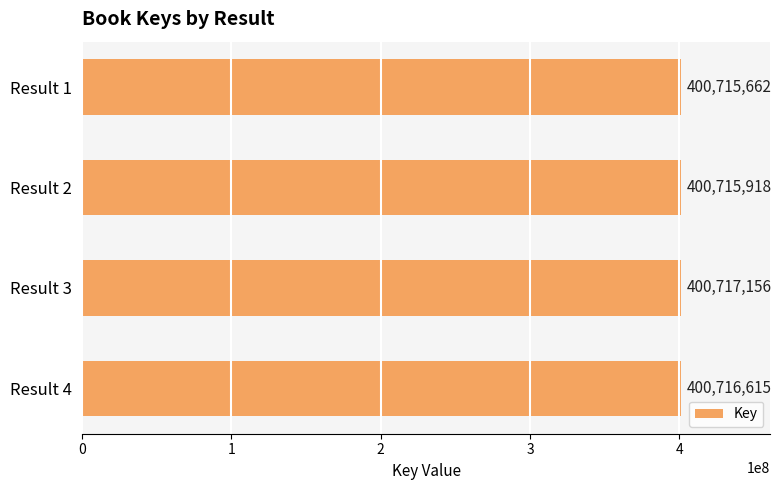

Where is the data nearest to the value 400716409?

Result 4